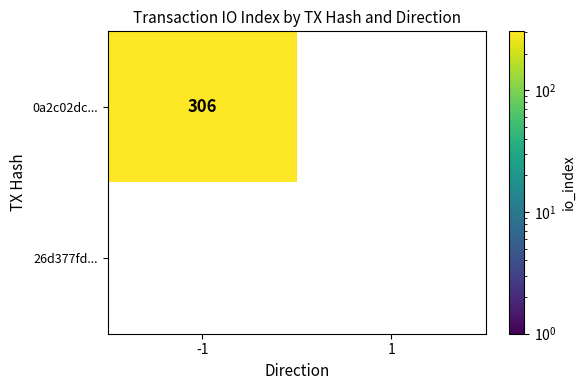

What is the total value across all series at -1?

306